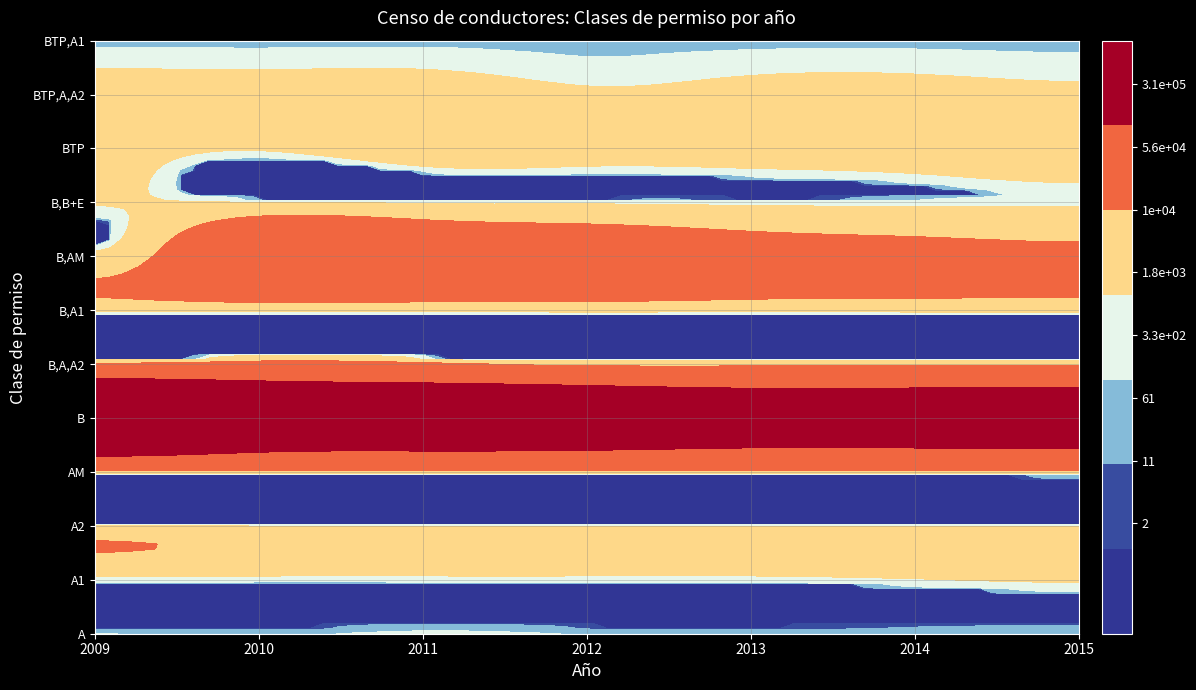

Between 2012 and 2014, which series saw the biggest shift?

B